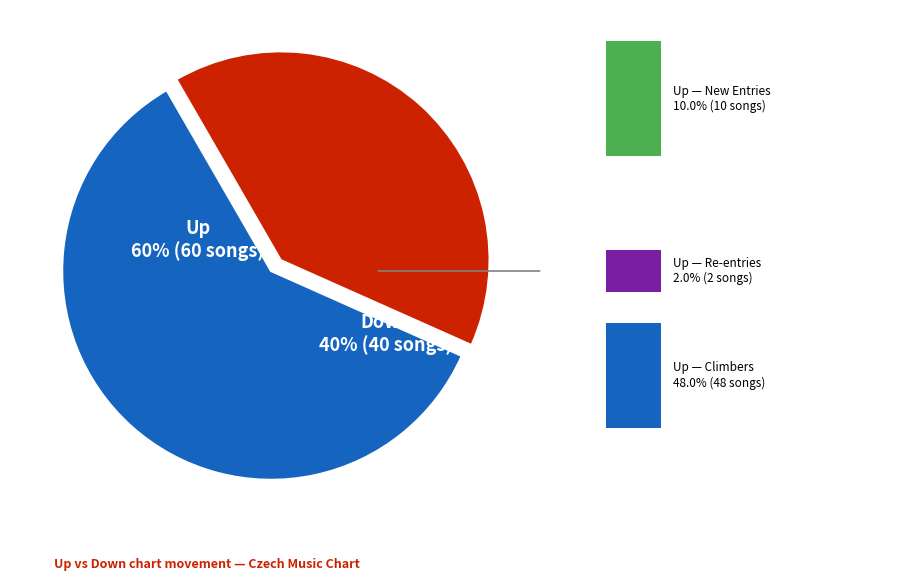

What is the largest slice in the pie chart?

up